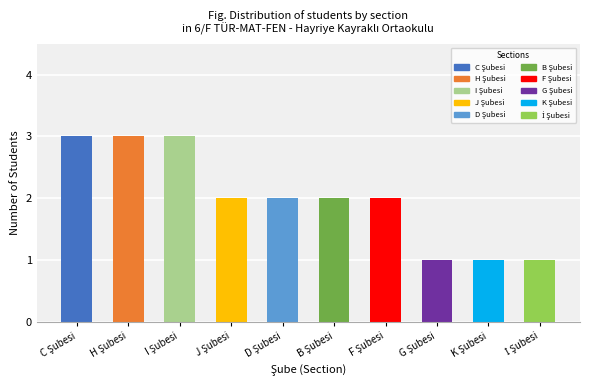

Reading right to left, extract all data points from this chart.

1	1	1	2	2	2	2	3	3	3